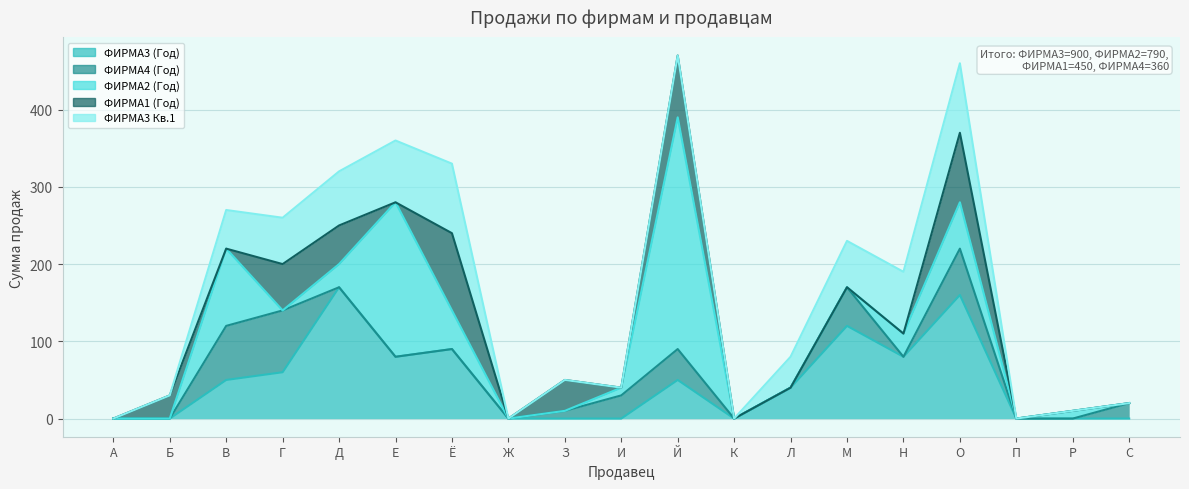

Reading left to right, what are all the values shown in this chart?

ФИРМА3 (Год): А=0	Б=0	В=50	Г=60	Д=170	Е=80	Ё=90	Ж=0	З=0	И=0	Й=50	К=0	Л=40	М=120	Н=80	О=160	П=0	Р=0	С=0
ФИРМА4 (Год): А=0	Б=0	В=70	Г=80	Д=0	Е=0	Ё=0	Ж=0	З=10	И=30	Й=40	К=0	Л=0	М=50	Н=0	О=60	П=0	Р=0	С=20
ФИРМА2 (Год): А=0	Б=0	В=100	Г=0	Д=30	Е=200	Ё=50	Ж=0	З=0	И=10	Й=300	К=0	Л=0	М=0	Н=30	О=60	П=0	Р=10	С=0
ФИРМА1 (Год): А=0	Б=30	В=0	Г=60	Д=50	Е=0	Ё=100	Ж=0	З=40	И=0	Й=80	К=0	Л=0	М=0	Н=0	О=90	П=0	Р=0	С=0
ФИРМА3 Кв.1: А=0	Б=0	В=50	Г=60	Д=70	Е=80	Ё=90	Ж=0	З=0	И=0	Й=0	К=0	Л=40	М=60	Н=80	О=90	П=0	Р=0	С=0